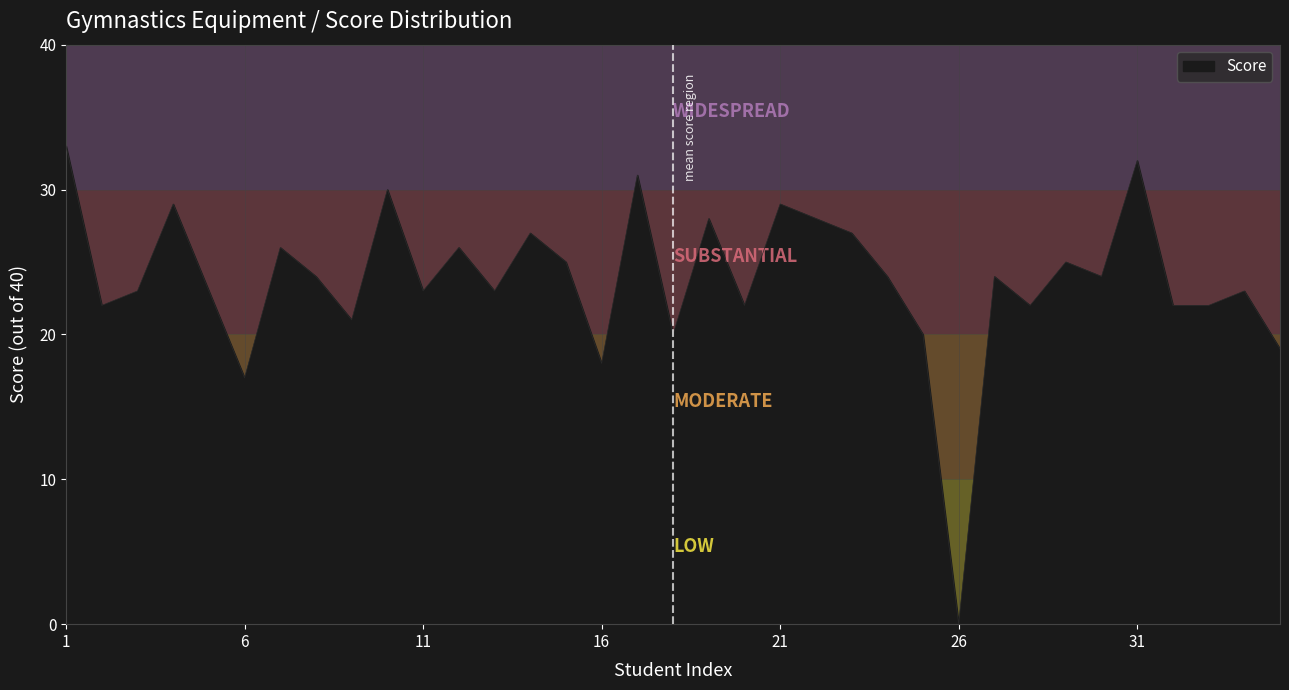

What is the maximum value shown in the chart?

33